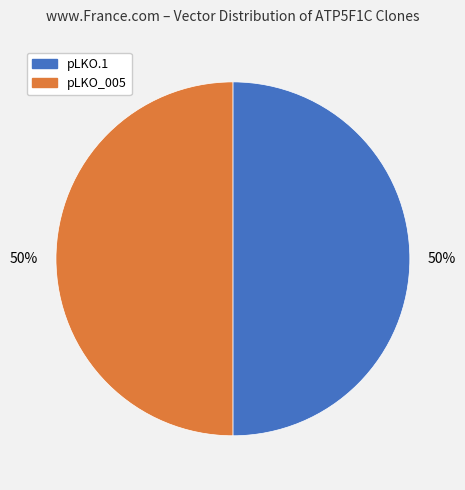

To the nearest percent, what percentage of the pie is pLKO_005?

50%